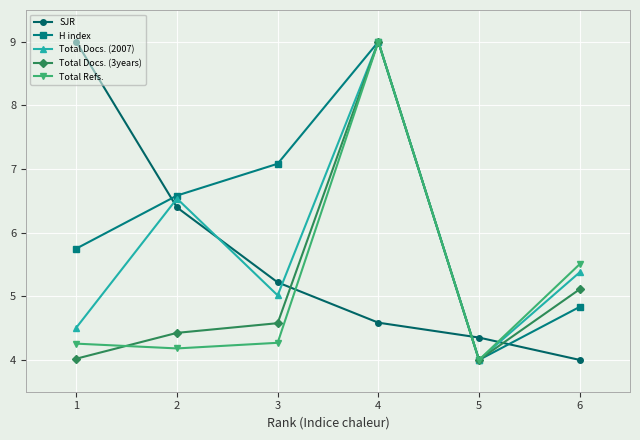

In H index, how many points are lower than both neighbors (excluding endpoints)?

1